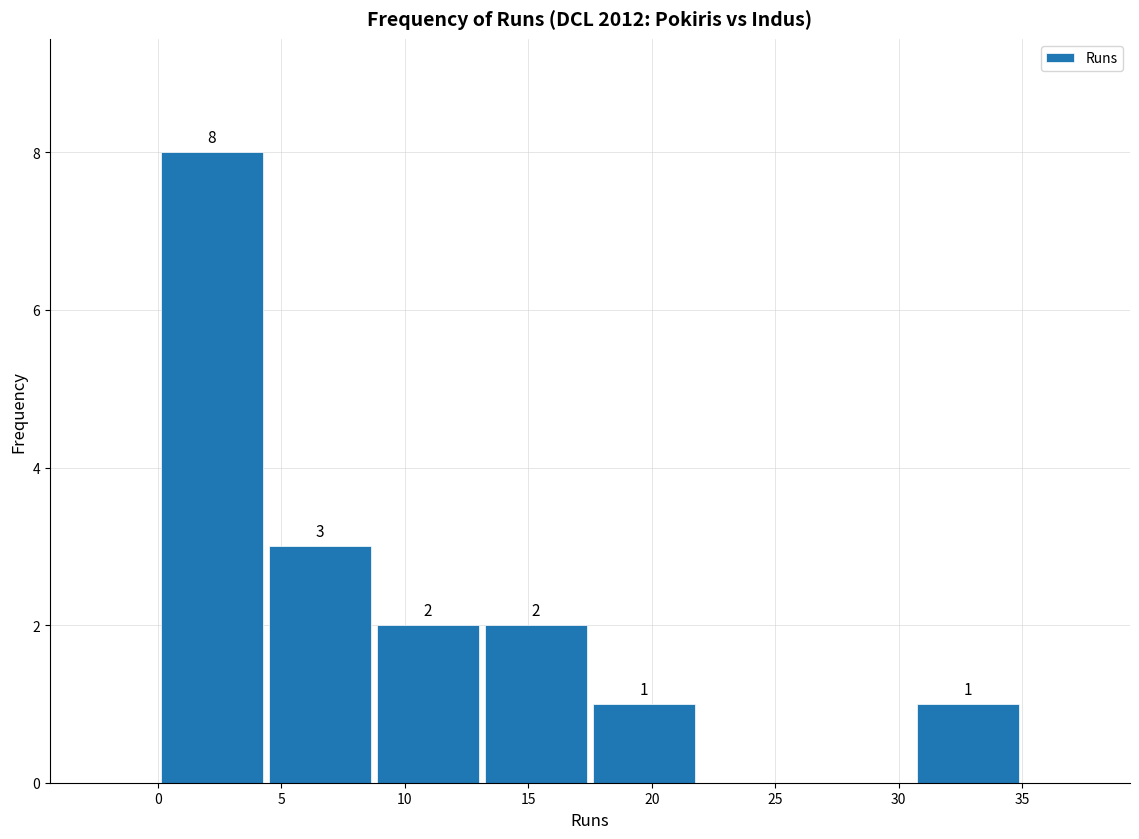

Which range on the x-axis has the tallest bar?

0.0 to 4.5